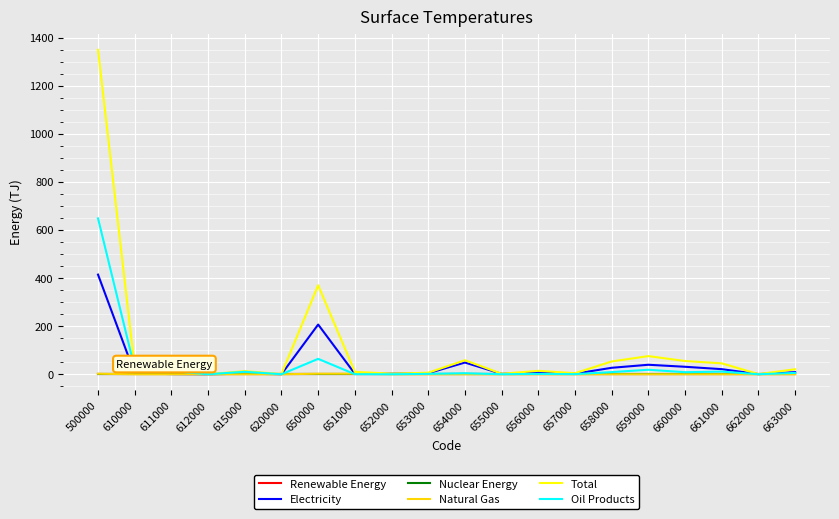

Reading left to right, extract all data points from this chart.

Renewable Energy: 500000=0.0	610000=0.0	611000=0.0	612000=0.0	615000=0.0	620000=0.0	650000=0.0	651000=0.0	652000=0.0	653000=0.0	654000=0.0	655000=0.0	656000=0.0	657000=0.0	658000=0.0	659000=0.0	660000=0.0	661000=0.0	662000=0.0	663000=0.0
Electricity: 500000=414.3	610000=3.5	611000=0.8	612000=0.0	615000=2.4	620000=0.3	650000=206.7	651000=2.0	652000=2.3	653000=4.3	654000=48.7	655000=1.7	656000=7.6	657000=2.3	658000=26.9	659000=39.5	660000=31.1	661000=21.2	662000=0.5	663000=8.9
Nuclear Energy: 500000=0.0	610000=0.0	611000=0.0	612000=0.0	615000=0.0	620000=0.0	650000=0.0	651000=0.0	652000=0.0	653000=0.0	654000=0.0	655000=0.0	656000=0.0	657000=0.0	658000=0.0	659000=0.0	660000=0.0	661000=0.0	662000=0.0	663000=0.0
Natural Gas: 500000=2.3	610000=0.0	611000=0.0	612000=0.0	615000=0.0	620000=0.0	650000=2.3	651000=2.3	652000=0.0	653000=0.0	654000=0.0	655000=0.0	656000=0.0	657000=0.0	658000=0.0	659000=0.0	660000=0.0	661000=0.0	662000=0.0	663000=0.0
Total: 500000=1348.9	610000=28.3	611000=14.4	612000=0.0	615000=13.1	620000=0.8	650000=370.1	651000=9.8	652000=2.8	653000=6.4	654000=58.3	655000=2.1	656000=14.3	657000=4.4	658000=53.2	659000=75.5	660000=55.0	661000=45.4	662000=0.6	663000=20.8
Oil Products: 500000=648.0	610000=24.0	611000=13.6	612000=0.0	615000=10.3	620000=0.1	650000=64.0	651000=0.3	652000=0.0	653000=1.6	654000=4.3	655000=0.1	656000=1.5	657000=0.5	658000=9.0	659000=18.7	660000=8.6	661000=11.1	662000=0.1	663000=5.6